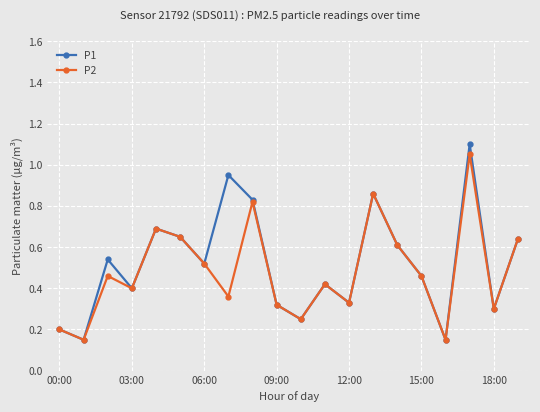

At how many categories does at least one series exceed 0?

20